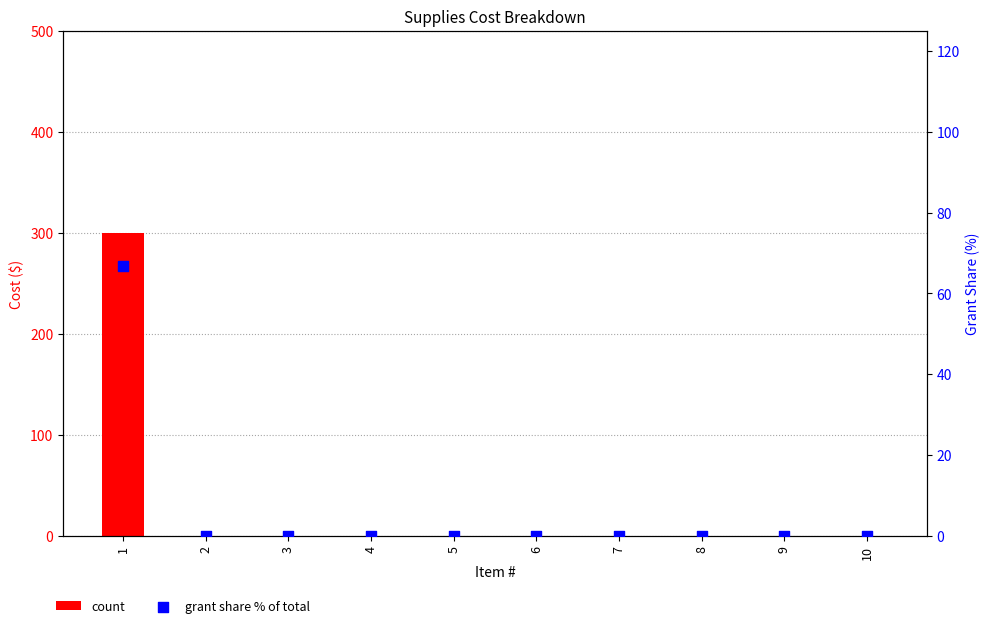

At how many categories does at least one series exceed 246?

1